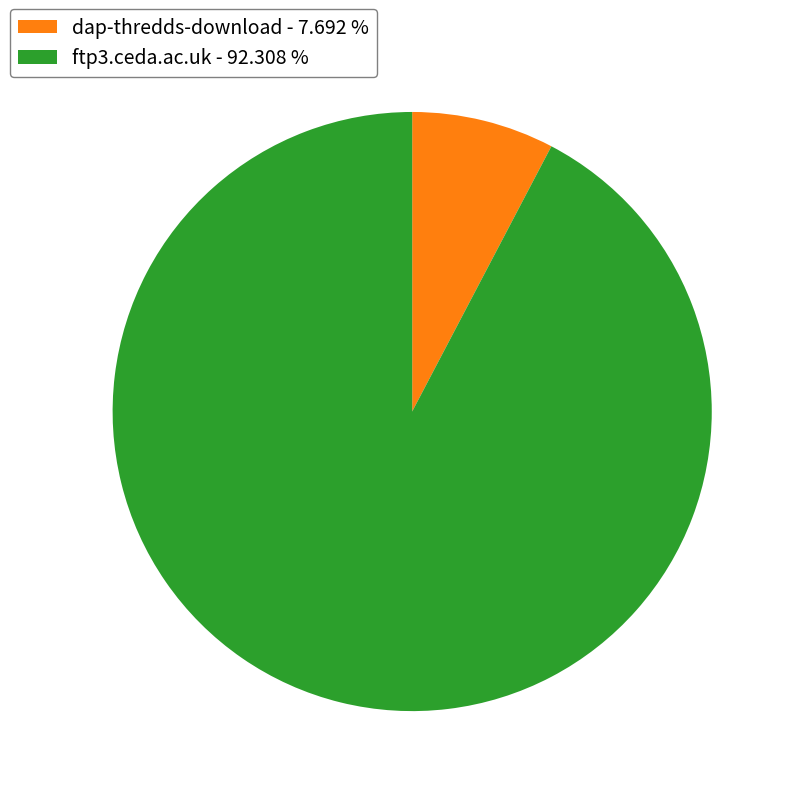

Which has a higher value, dap-thredds-download - 7.692 % or ftp3.ceda.ac.uk - 92.308 %?

ftp3.ceda.ac.uk - 92.308 %